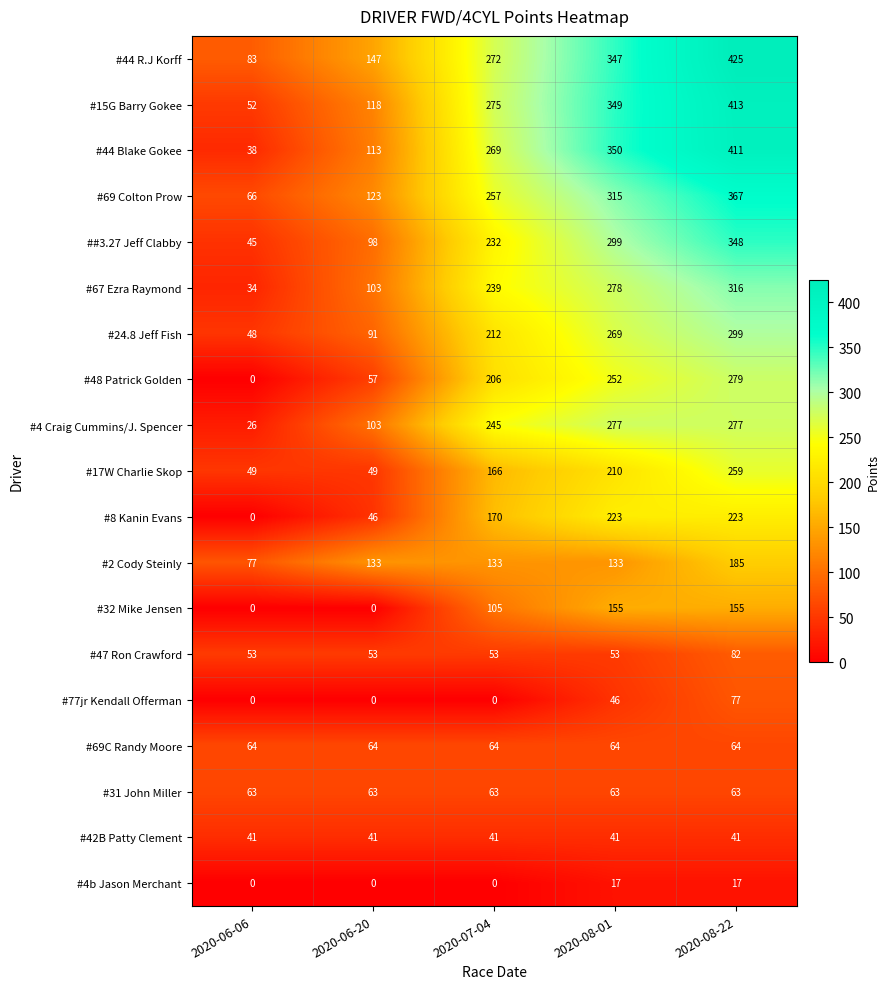

What is the maximum value shown in the chart?

425